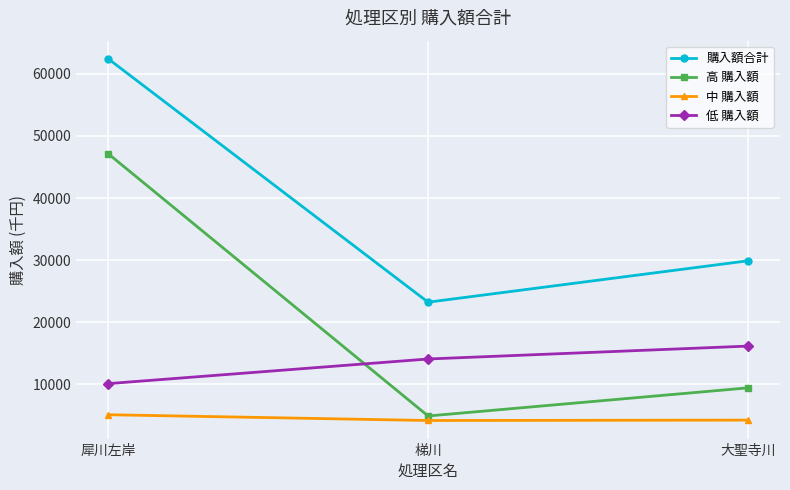

How many categories are shown in the chart?

3